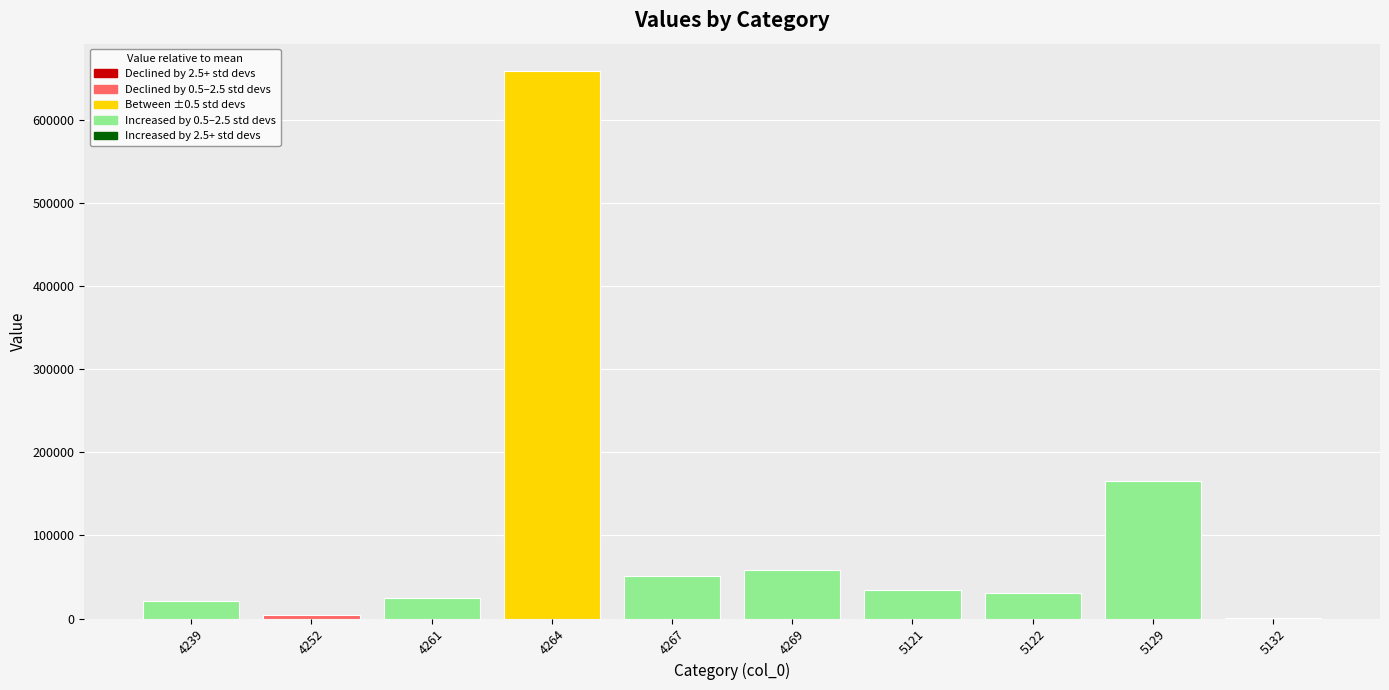

How many data points does each series have?

10